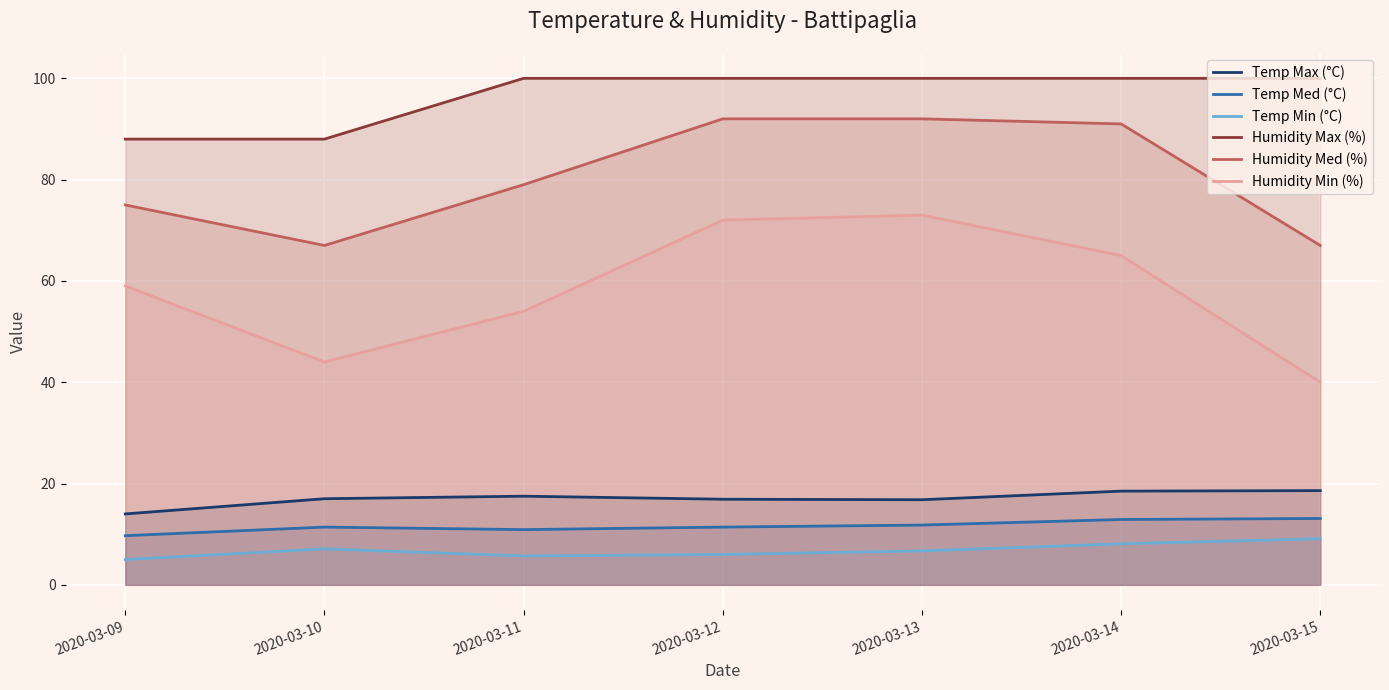

Which category has the lowest value across all series?

2020-03-09